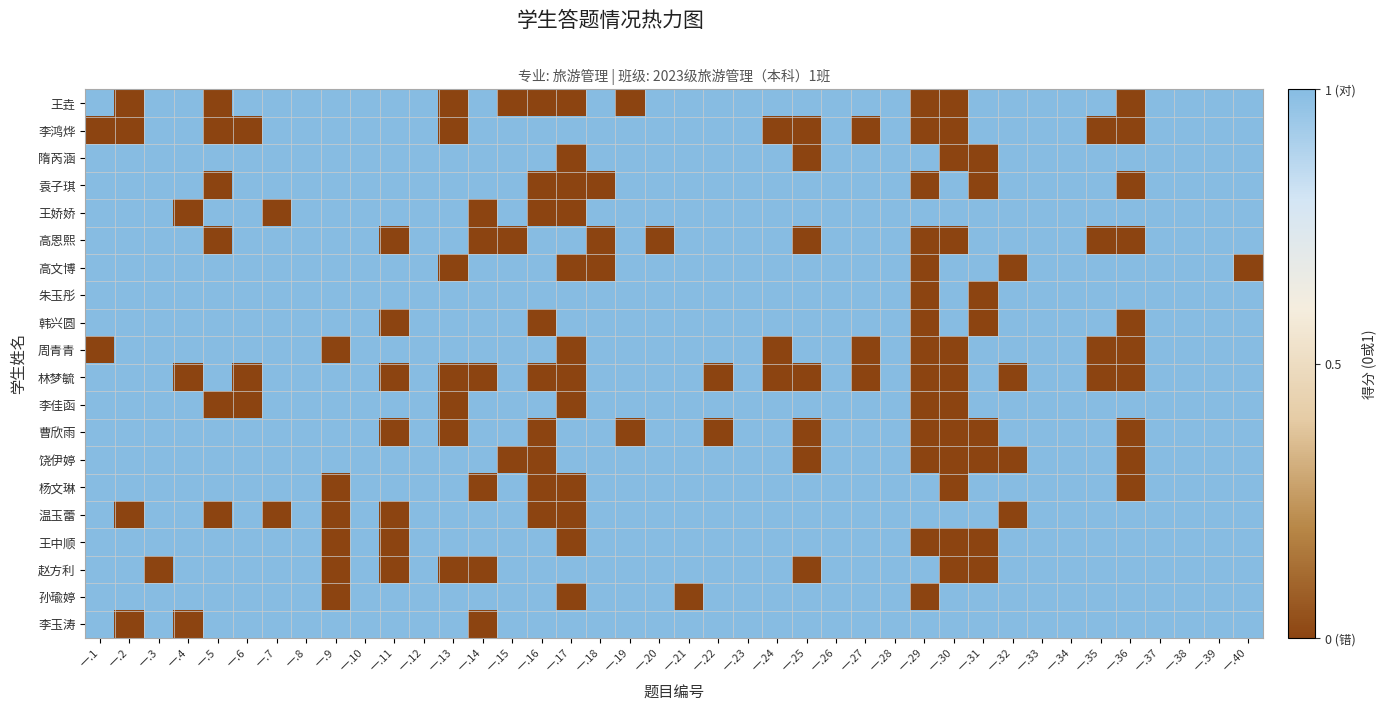

Reading right to left, list all the values displayed in this chart.

王垚: 一.40=1	一.39=1	一.38=1	一.37=1	一.36=0	一.35=1	一.34=1	一.33=1	一.32=1	一.31=1	一.30=0	一.29=0	一.28=1	一.27=1	一.26=1	一.25=1	一.24=1	一.23=1	一.22=1	一.21=1	一.20=1	一.19=0	一.18=1	一.17=0	一.16=0	一.15=0	一.14=1	一.13=0	一.12=1	一.11=1	一.10=1	一.9=1	一.8=1	一.7=1	一.6=1	一.5=0	一.4=1	一.3=1	一.2=0	一.1=1
李鸿烨: 一.40=1	一.39=1	一.38=1	一.37=1	一.36=0	一.35=0	一.34=1	一.33=1	一.32=1	一.31=1	一.30=0	一.29=0	一.28=1	一.27=0	一.26=1	一.25=0	一.24=0	一.23=1	一.22=1	一.21=1	一.20=1	一.19=1	一.18=1	一.17=1	一.16=1	一.15=1	一.14=1	一.13=0	一.12=1	一.11=1	一.10=1	一.9=1	一.8=1	一.7=1	一.6=0	一.5=0	一.4=1	一.3=1	一.2=0	一.1=0
隋芮涵: 一.40=1	一.39=1	一.38=1	一.37=1	一.36=1	一.35=1	一.34=1	一.33=1	一.32=1	一.31=0	一.30=0	一.29=1	一.28=1	一.27=1	一.26=1	一.25=0	一.24=1	一.23=1	一.22=1	一.21=1	一.20=1	一.19=1	一.18=1	一.17=0	一.16=1	一.15=1	一.14=1	一.13=1	一.12=1	一.11=1	一.10=1	一.9=1	一.8=1	一.7=1	一.6=1	一.5=1	一.4=1	一.3=1	一.2=1	一.1=1
袁子琪: 一.40=1	一.39=1	一.38=1	一.37=1	一.36=0	一.35=1	一.34=1	一.33=1	一.32=1	一.31=0	一.30=1	一.29=0	一.28=1	一.27=1	一.26=1	一.25=1	一.24=1	一.23=1	一.22=1	一.21=1	一.20=1	一.19=1	一.18=0	一.17=0	一.16=0	一.15=1	一.14=1	一.13=1	一.12=1	一.11=1	一.10=1	一.9=1	一.8=1	一.7=1	一.6=1	一.5=0	一.4=1	一.3=1	一.2=1	一.1=1
王娇娇: 一.40=1	一.39=1	一.38=1	一.37=1	一.36=1	一.35=1	一.34=1	一.33=1	一.32=1	一.31=1	一.30=1	一.29=1	一.28=1	一.27=1	一.26=1	一.25=1	一.24=1	一.23=1	一.22=1	一.21=1	一.20=1	一.19=1	一.18=1	一.17=0	一.16=0	一.15=1	一.14=0	一.13=1	一.12=1	一.11=1	一.10=1	一.9=1	一.8=1	一.7=0	一.6=1	一.5=1	一.4=0	一.3=1	一.2=1	一.1=1
高恩熙: 一.40=1	一.39=1	一.38=1	一.37=1	一.36=0	一.35=0	一.34=1	一.33=1	一.32=1	一.31=1	一.30=0	一.29=0	一.28=1	一.27=1	一.26=1	一.25=0	一.24=1	一.23=1	一.22=1	一.21=1	一.20=0	一.19=1	一.18=0	一.17=1	一.16=1	一.15=0	一.14=0	一.13=1	一.12=1	一.11=0	一.10=1	一.9=1	一.8=1	一.7=1	一.6=1	一.5=0	一.4=1	一.3=1	一.2=1	一.1=1
高文博: 一.40=0	一.39=1	一.38=1	一.37=1	一.36=1	一.35=1	一.34=1	一.33=1	一.32=0	一.31=1	一.30=1	一.29=0	一.28=1	一.27=1	一.26=1	一.25=1	一.24=1	一.23=1	一.22=1	一.21=1	一.20=1	一.19=1	一.18=0	一.17=0	一.16=1	一.15=1	一.14=1	一.13=0	一.12=1	一.11=1	一.10=1	一.9=1	一.8=1	一.7=1	一.6=1	一.5=1	一.4=1	一.3=1	一.2=1	一.1=1
朱玉彤: 一.40=1	一.39=1	一.38=1	一.37=1	一.36=1	一.35=1	一.34=1	一.33=1	一.32=1	一.31=0	一.30=1	一.29=0	一.28=1	一.27=1	一.26=1	一.25=1	一.24=1	一.23=1	一.22=1	一.21=1	一.20=1	一.19=1	一.18=1	一.17=1	一.16=1	一.15=1	一.14=1	一.13=1	一.12=1	一.11=1	一.10=1	一.9=1	一.8=1	一.7=1	一.6=1	一.5=1	一.4=1	一.3=1	一.2=1	一.1=1
韩兴圆: 一.40=1	一.39=1	一.38=1	一.37=1	一.36=0	一.35=1	一.34=1	一.33=1	一.32=1	一.31=0	一.30=1	一.29=0	一.28=1	一.27=1	一.26=1	一.25=1	一.24=1	一.23=1	一.22=1	一.21=1	一.20=1	一.19=1	一.18=1	一.17=1	一.16=0	一.15=1	一.14=1	一.13=1	一.12=1	一.11=0	一.10=1	一.9=1	一.8=1	一.7=1	一.6=1	一.5=1	一.4=1	一.3=1	一.2=1	一.1=1
周青青: 一.40=1	一.39=1	一.38=1	一.37=1	一.36=0	一.35=0	一.34=1	一.33=1	一.32=1	一.31=1	一.30=0	一.29=0	一.28=1	一.27=0	一.26=1	一.25=1	一.24=0	一.23=1	一.22=1	一.21=1	一.20=1	一.19=1	一.18=1	一.17=0	一.16=1	一.15=1	一.14=1	一.13=1	一.12=1	一.11=1	一.10=1	一.9=0	一.8=1	一.7=1	一.6=1	一.5=1	一.4=1	一.3=1	一.2=1	一.1=0
林梦毓: 一.40=1	一.39=1	一.38=1	一.37=1	一.36=0	一.35=0	一.34=1	一.33=1	一.32=0	一.31=1	一.30=0	一.29=0	一.28=1	一.27=0	一.26=1	一.25=0	一.24=0	一.23=1	一.22=0	一.21=1	一.20=1	一.19=1	一.18=1	一.17=0	一.16=0	一.15=1	一.14=0	一.13=0	一.12=1	一.11=0	一.10=1	一.9=1	一.8=1	一.7=1	一.6=0	一.5=1	一.4=0	一.3=1	一.2=1	一.1=1
李佳函: 一.40=1	一.39=1	一.38=1	一.37=1	一.36=1	一.35=1	一.34=1	一.33=1	一.32=1	一.31=1	一.30=0	一.29=0	一.28=1	一.27=1	一.26=1	一.25=1	一.24=1	一.23=1	一.22=1	一.21=1	一.20=1	一.19=1	一.18=1	一.17=0	一.16=1	一.15=1	一.14=1	一.13=0	一.12=1	一.11=1	一.10=1	一.9=1	一.8=1	一.7=1	一.6=0	一.5=0	一.4=1	一.3=1	一.2=1	一.1=1
曹欣雨: 一.40=1	一.39=1	一.38=1	一.37=1	一.36=0	一.35=1	一.34=1	一.33=1	一.32=1	一.31=0	一.30=0	一.29=0	一.28=1	一.27=1	一.26=1	一.25=0	一.24=1	一.23=1	一.22=0	一.21=1	一.20=1	一.19=0	一.18=1	一.17=1	一.16=0	一.15=1	一.14=1	一.13=0	一.12=1	一.11=0	一.10=1	一.9=1	一.8=1	一.7=1	一.6=1	一.5=1	一.4=1	一.3=1	一.2=1	一.1=1
饶伊婷: 一.40=1	一.39=1	一.38=1	一.37=1	一.36=0	一.35=1	一.34=1	一.33=1	一.32=0	一.31=0	一.30=0	一.29=0	一.28=1	一.27=1	一.26=1	一.25=0	一.24=1	一.23=1	一.22=1	一.21=1	一.20=1	一.19=1	一.18=1	一.17=1	一.16=0	一.15=0	一.14=1	一.13=1	一.12=1	一.11=1	一.10=1	一.9=1	一.8=1	一.7=1	一.6=1	一.5=1	一.4=1	一.3=1	一.2=1	一.1=1
杨文琳: 一.40=1	一.39=1	一.38=1	一.37=1	一.36=0	一.35=1	一.34=1	一.33=1	一.32=1	一.31=1	一.30=0	一.29=1	一.28=1	一.27=1	一.26=1	一.25=1	一.24=1	一.23=1	一.22=1	一.21=1	一.20=1	一.19=1	一.18=1	一.17=0	一.16=0	一.15=1	一.14=0	一.13=1	一.12=1	一.11=1	一.10=1	一.9=0	一.8=1	一.7=1	一.6=1	一.5=1	一.4=1	一.3=1	一.2=1	一.1=1
温玉蕾: 一.40=1	一.39=1	一.38=1	一.37=1	一.36=1	一.35=1	一.34=1	一.33=1	一.32=0	一.31=1	一.30=1	一.29=1	一.28=1	一.27=1	一.26=1	一.25=1	一.24=1	一.23=1	一.22=1	一.21=1	一.20=1	一.19=1	一.18=1	一.17=0	一.16=0	一.15=1	一.14=1	一.13=1	一.12=1	一.11=0	一.10=1	一.9=0	一.8=1	一.7=0	一.6=1	一.5=0	一.4=1	一.3=1	一.2=0	一.1=1
王中顺: 一.40=1	一.39=1	一.38=1	一.37=1	一.36=1	一.35=1	一.34=1	一.33=1	一.32=1	一.31=0	一.30=0	一.29=0	一.28=1	一.27=1	一.26=1	一.25=1	一.24=1	一.23=1	一.22=1	一.21=1	一.20=1	一.19=1	一.18=1	一.17=0	一.16=1	一.15=1	一.14=1	一.13=1	一.12=1	一.11=0	一.10=1	一.9=0	一.8=1	一.7=1	一.6=1	一.5=1	一.4=1	一.3=1	一.2=1	一.1=1
赵方利: 一.40=1	一.39=1	一.38=1	一.37=1	一.36=1	一.35=1	一.34=1	一.33=1	一.32=1	一.31=0	一.30=0	一.29=1	一.28=1	一.27=1	一.26=1	一.25=0	一.24=1	一.23=1	一.22=1	一.21=1	一.20=1	一.19=1	一.18=1	一.17=1	一.16=1	一.15=1	一.14=0	一.13=0	一.12=1	一.11=0	一.10=1	一.9=0	一.8=1	一.7=1	一.6=1	一.5=1	一.4=1	一.3=0	一.2=1	一.1=1
孙瑜婷: 一.40=1	一.39=1	一.38=1	一.37=1	一.36=1	一.35=1	一.34=1	一.33=1	一.32=1	一.31=1	一.30=1	一.29=0	一.28=1	一.27=1	一.26=1	一.25=1	一.24=1	一.23=1	一.22=1	一.21=0	一.20=1	一.19=1	一.18=1	一.17=0	一.16=1	一.15=1	一.14=1	一.13=1	一.12=1	一.11=1	一.10=1	一.9=0	一.8=1	一.7=1	一.6=1	一.5=1	一.4=1	一.3=1	一.2=1	一.1=1
李玉涛: 一.40=1	一.39=1	一.38=1	一.37=1	一.36=1	一.35=1	一.34=1	一.33=1	一.32=1	一.31=1	一.30=1	一.29=1	一.28=1	一.27=1	一.26=1	一.25=1	一.24=1	一.23=1	一.22=1	一.21=1	一.20=1	一.19=1	一.18=1	一.17=1	一.16=1	一.15=1	一.14=0	一.13=1	一.12=1	一.11=1	一.10=1	一.9=1	一.8=1	一.7=1	一.6=1	一.5=1	一.4=0	一.3=1	一.2=0	一.1=1